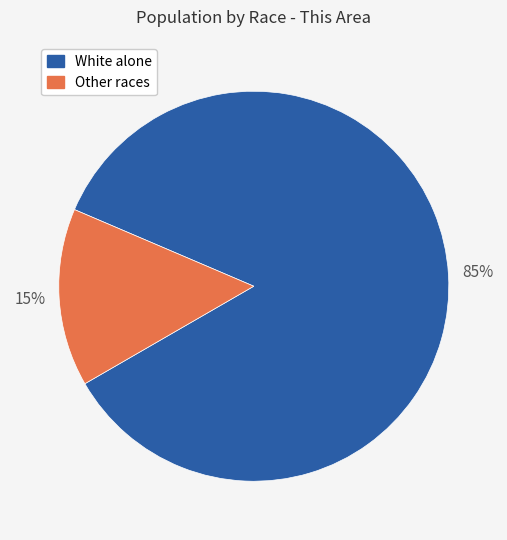

To the nearest percent, what is the combined percentage of Other races and White alone?

100%